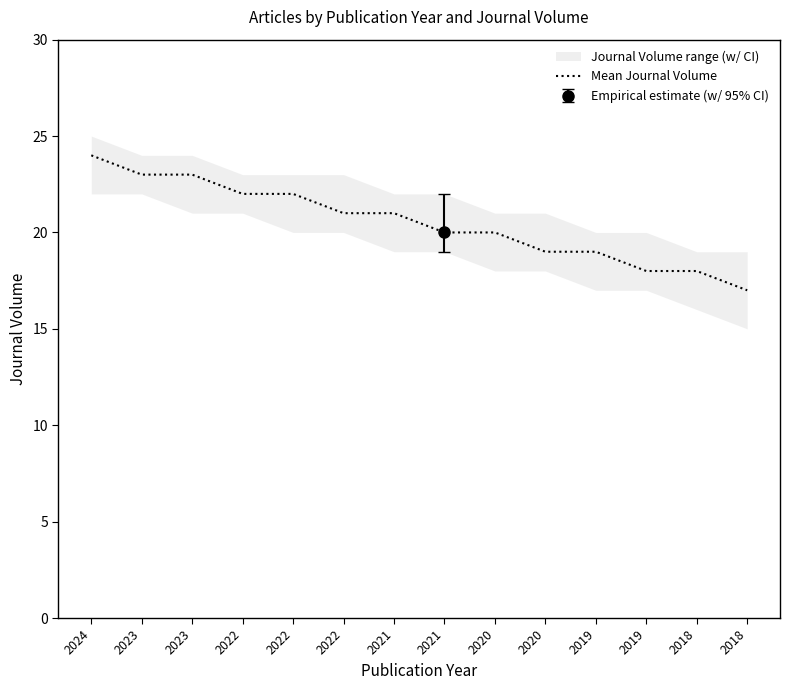

True or false: the data shows 40 at 2023.

False